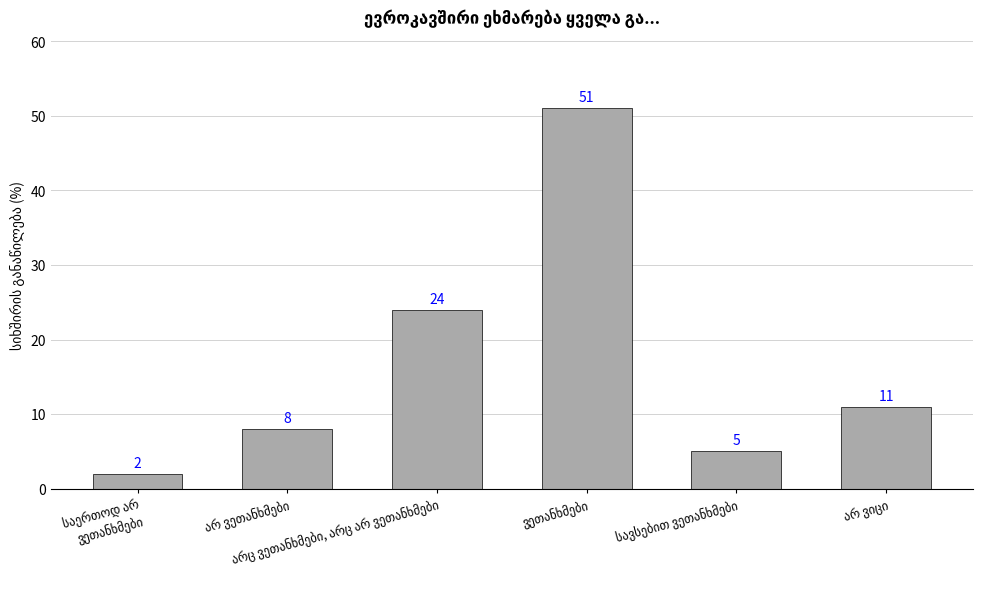

What is the value of the 4th bar from the left?

51